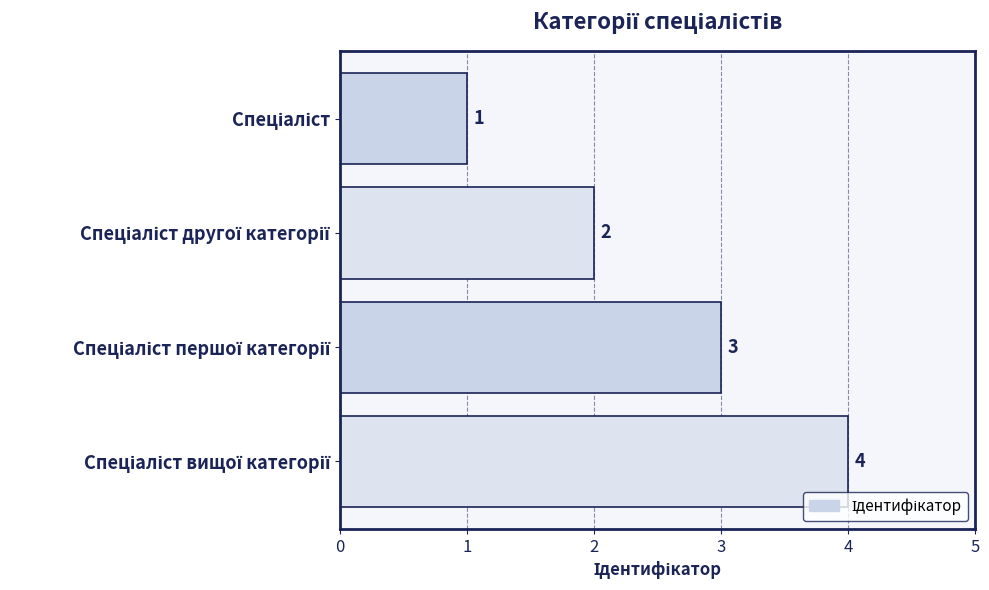

What is the minimum value shown in the chart?

1